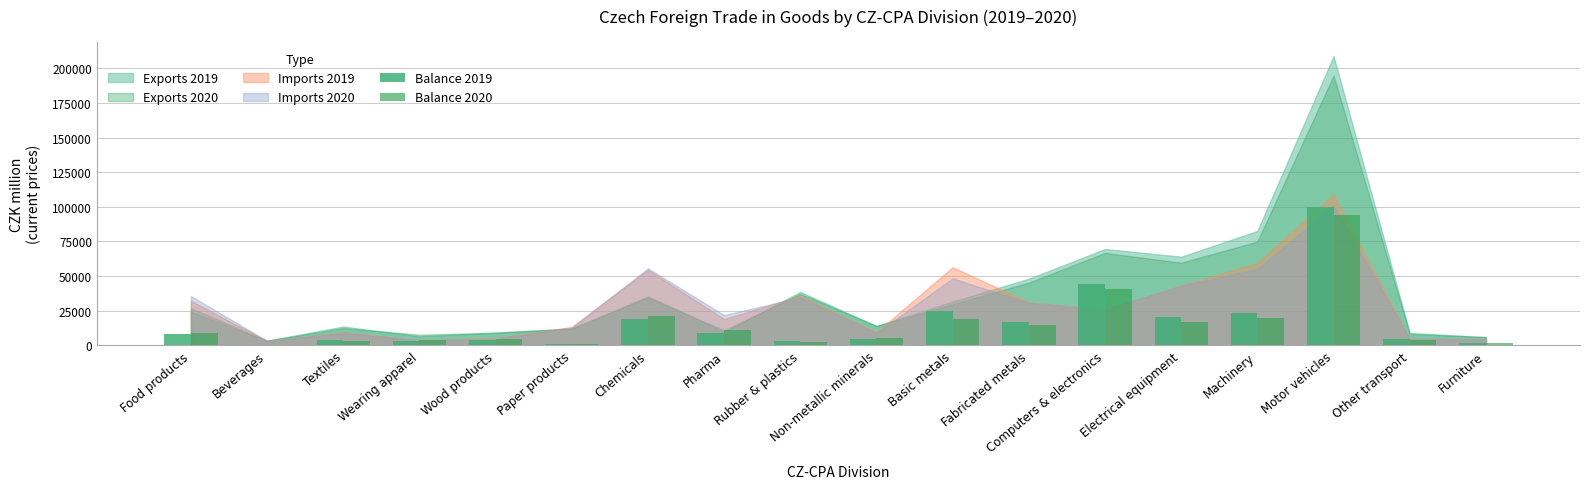

What is the difference between the maximum and minimum values in the Balance 2019 series?

99824